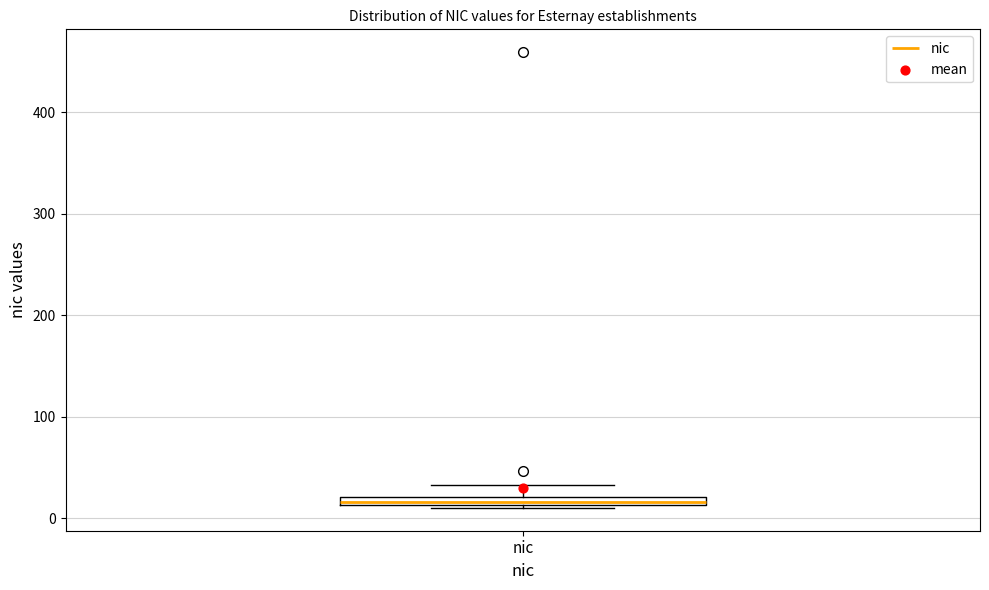

Where is the lower edge of the box for nic on the y-axis? The values are not printed on the chart, so give them approximately, as read against the axis.

10